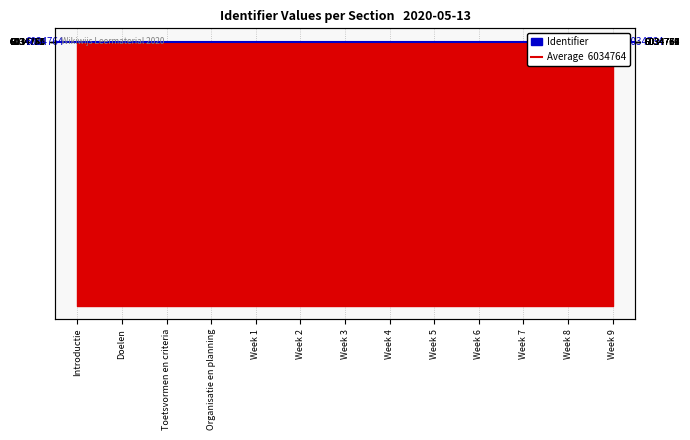

What is the label of the 10th point from the left?

Week 6